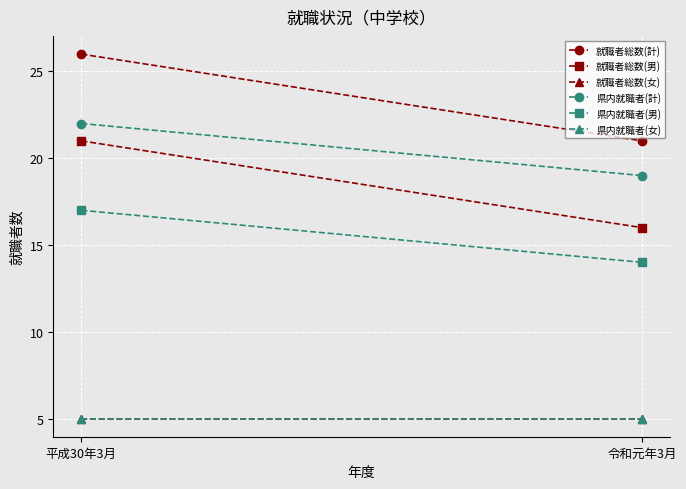

At how many categories does at least one series exceed 19?

2